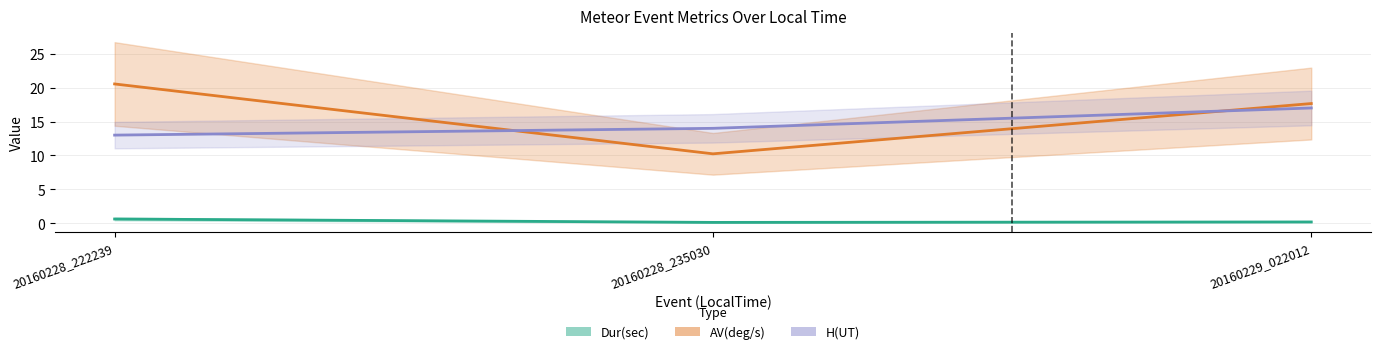

What is the approximate value of AV(deg/s) at 20160229_022012?

17.7